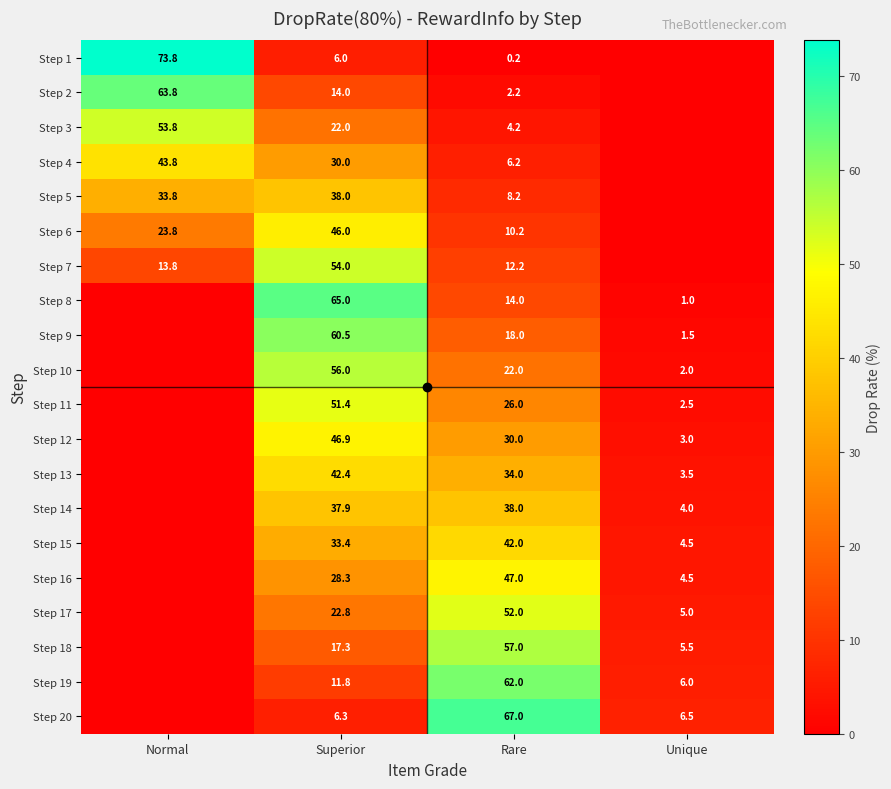

The Step 8 series shows 5.5 at Rare. True or false?

False